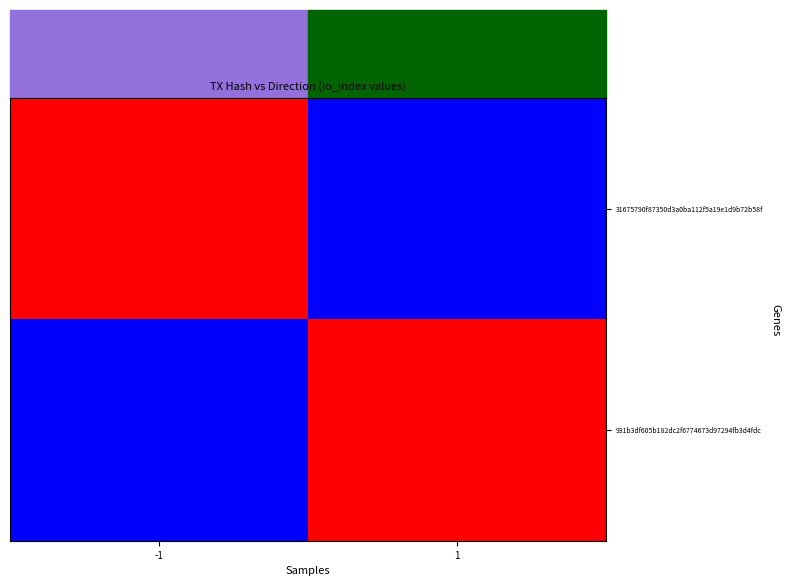

What is the total value across all series at -1?

112